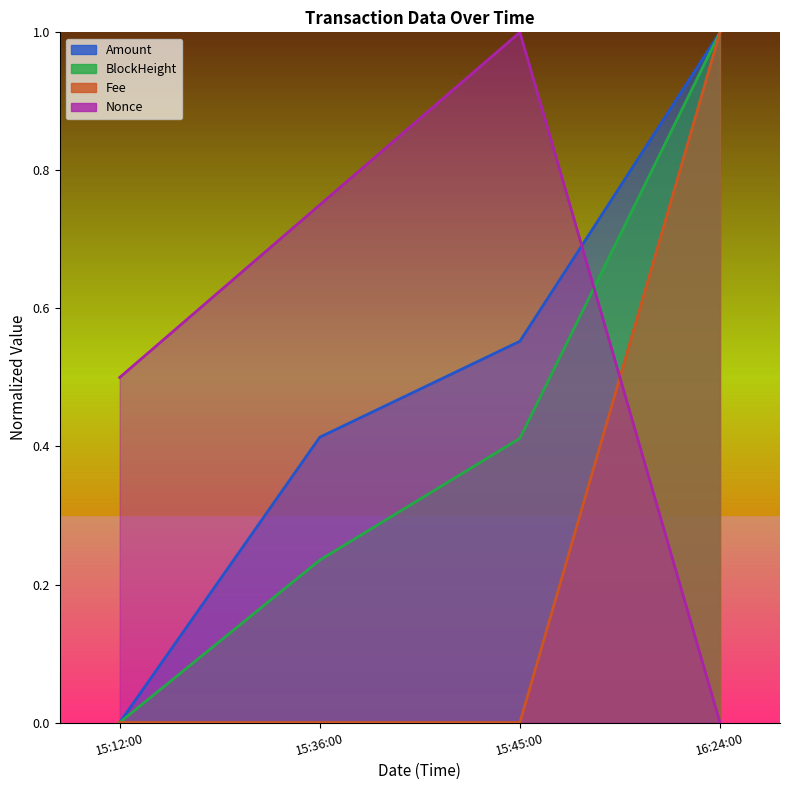

True or false: BlockHeight and Nonce cross at least once.

True